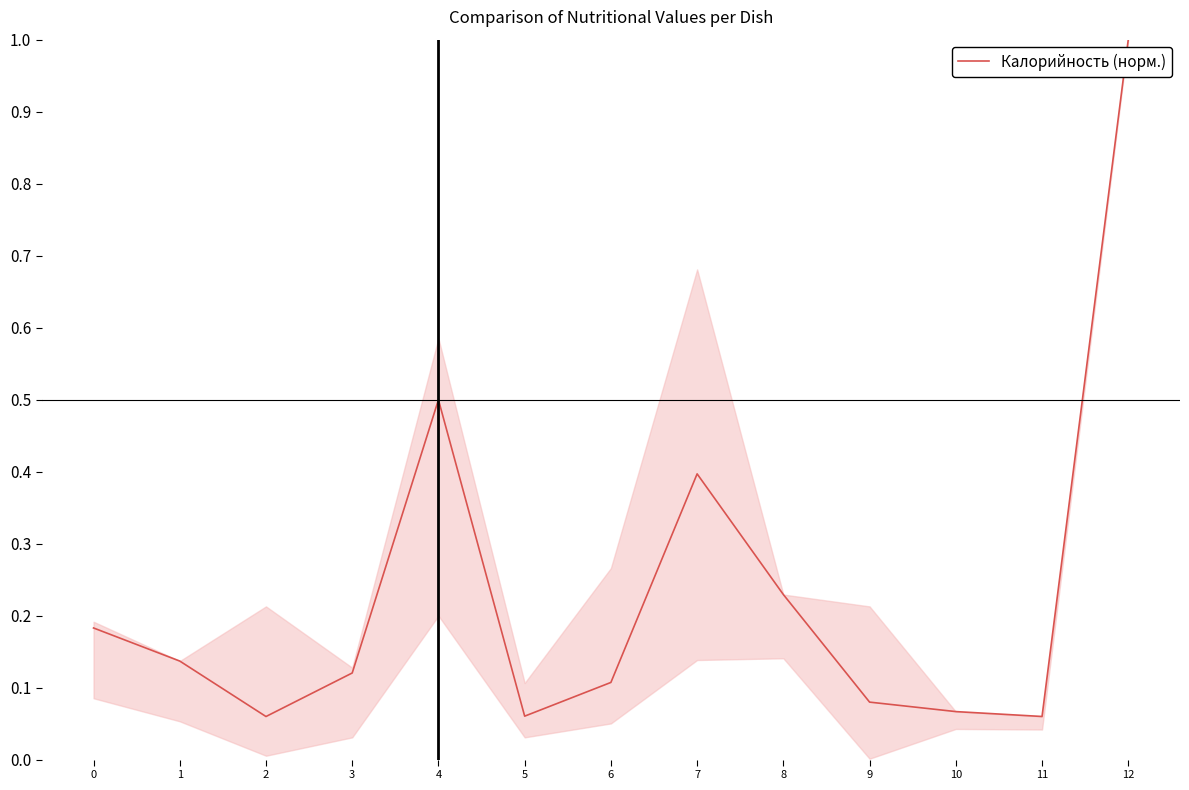

At which category does the chart reach its peak across all series?

12